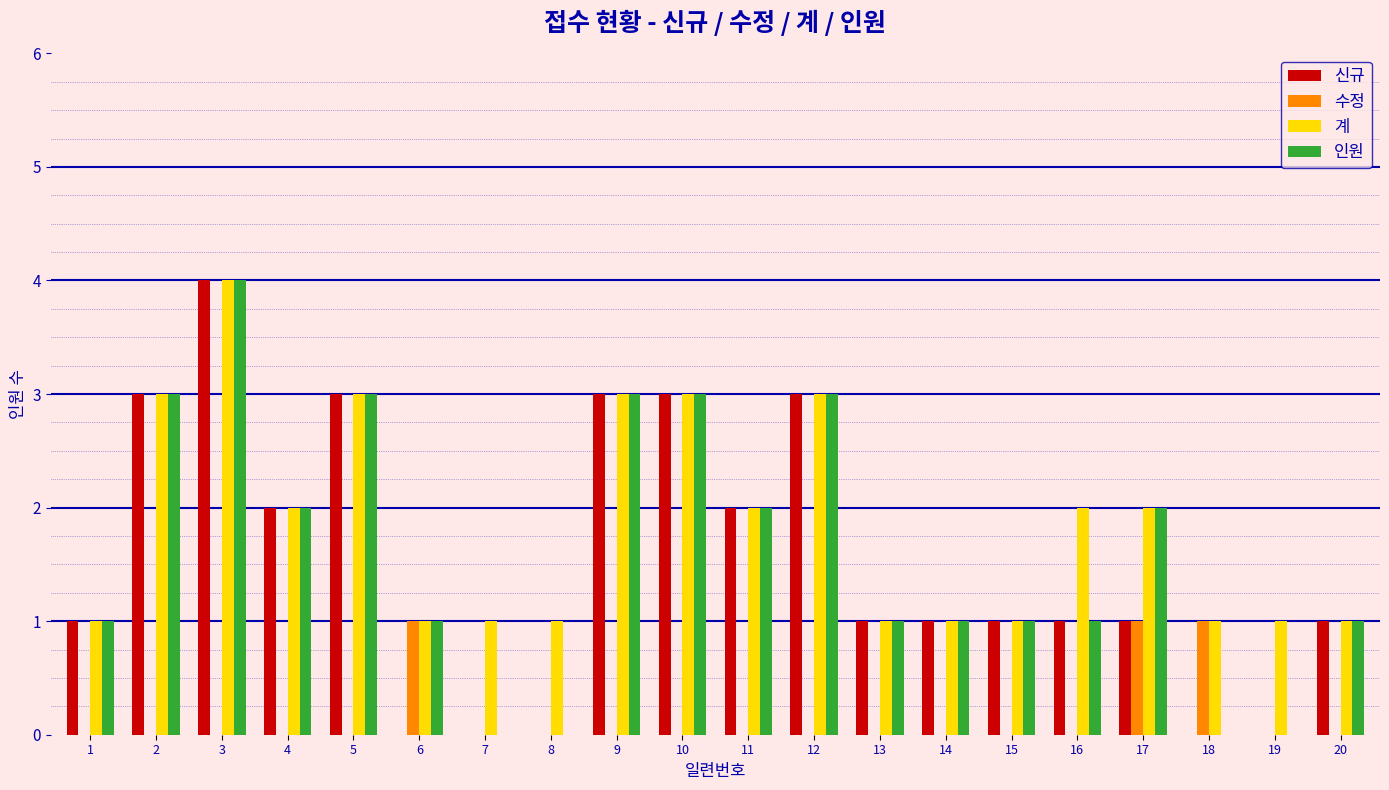

Read the 신규 value at 12.

3